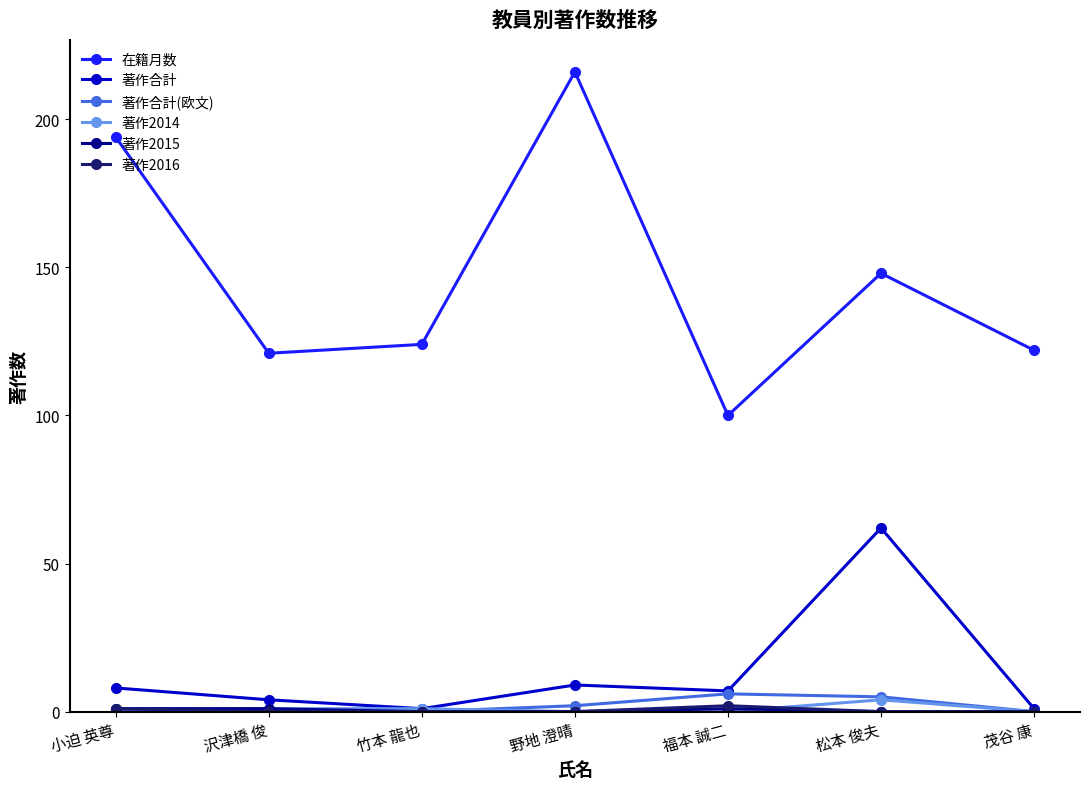

True or false: 著作合計(欧文) and 在籍月数 intersect in this chart.

False